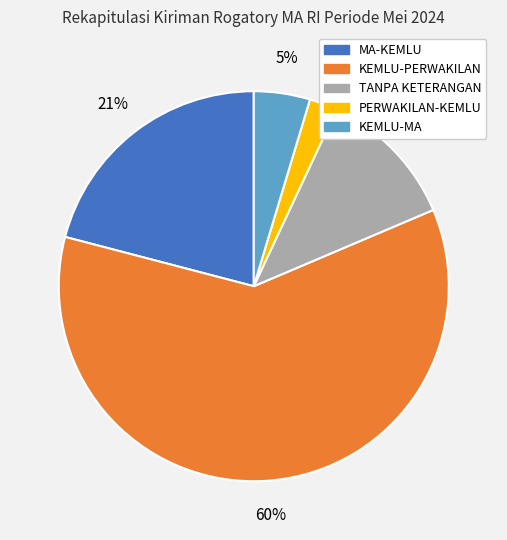

Is it true that KEMLU-PERWAKILAN is 60% of the pie?

True